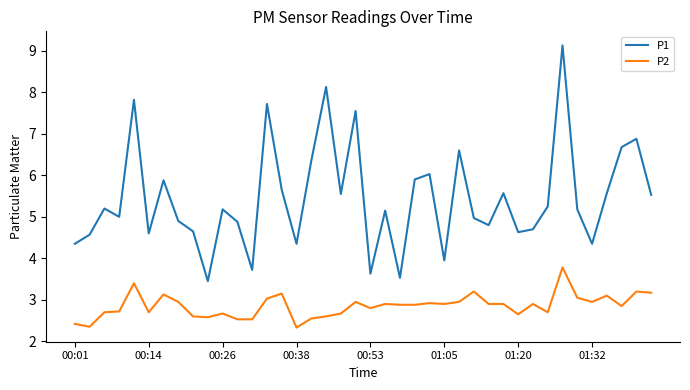

True or false: P1 and P2 cross at least once.

False